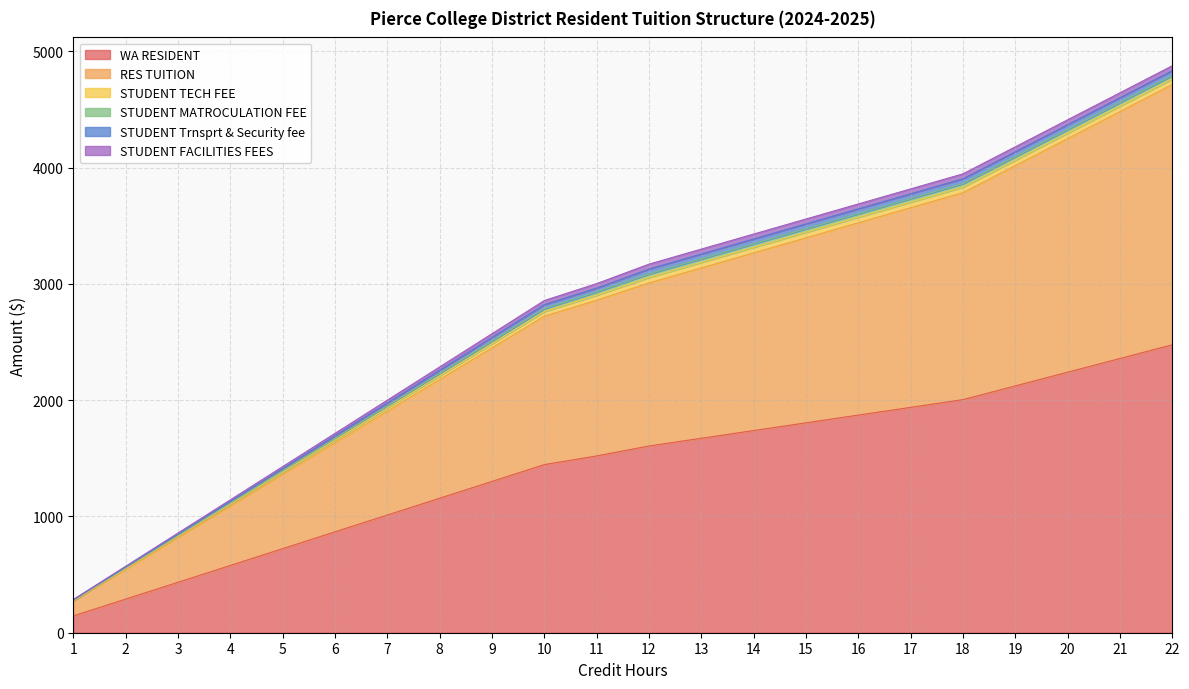

What is the difference between the maximum and second lowest values in the STUDENT TECH FEE series?

40.0